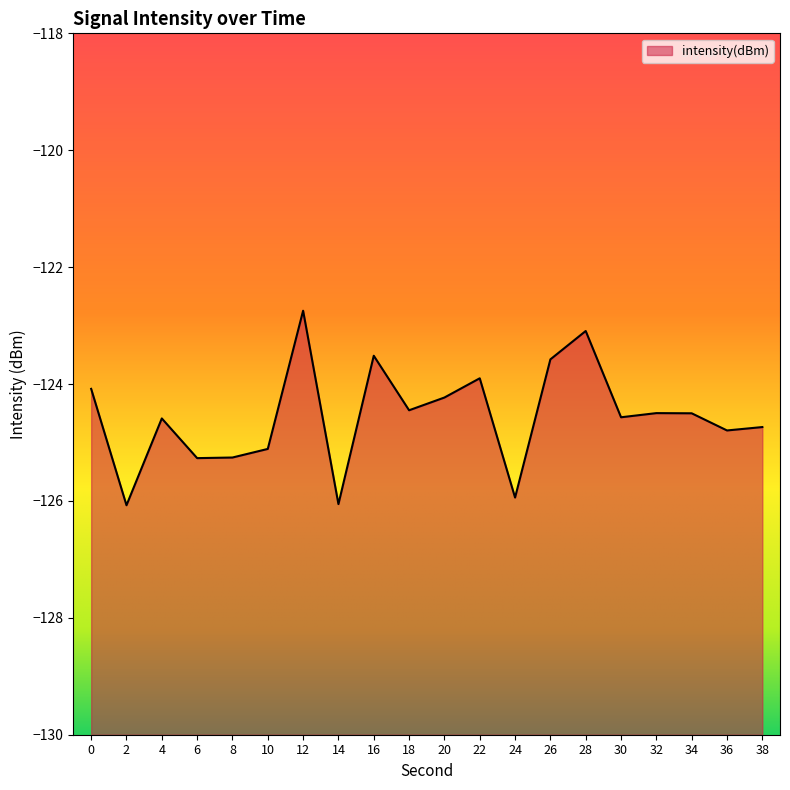

What value does the data have at 18?

-124.4